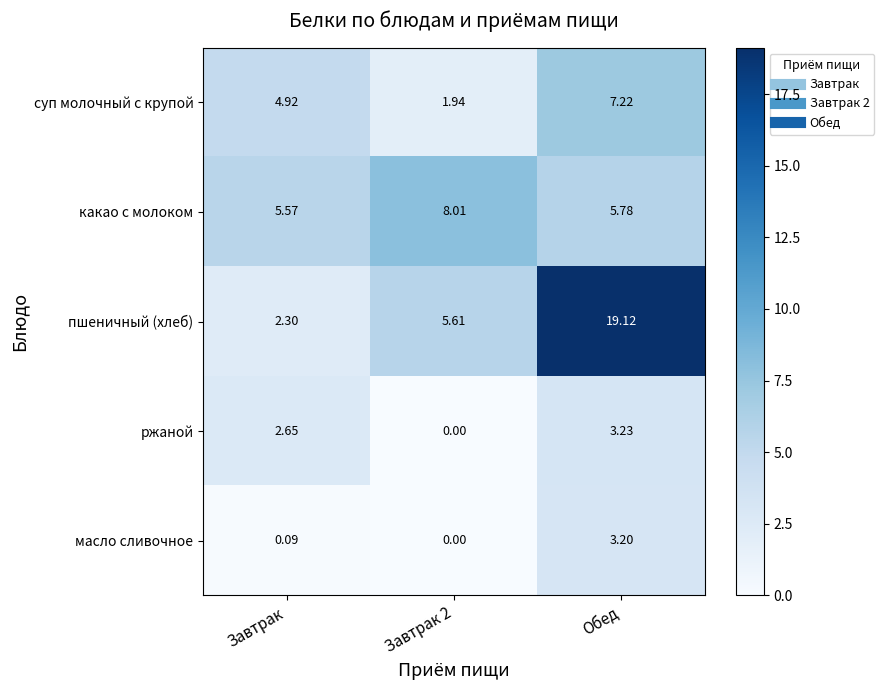

Which series has the largest total across all categories?

пшеничный (хлеб)